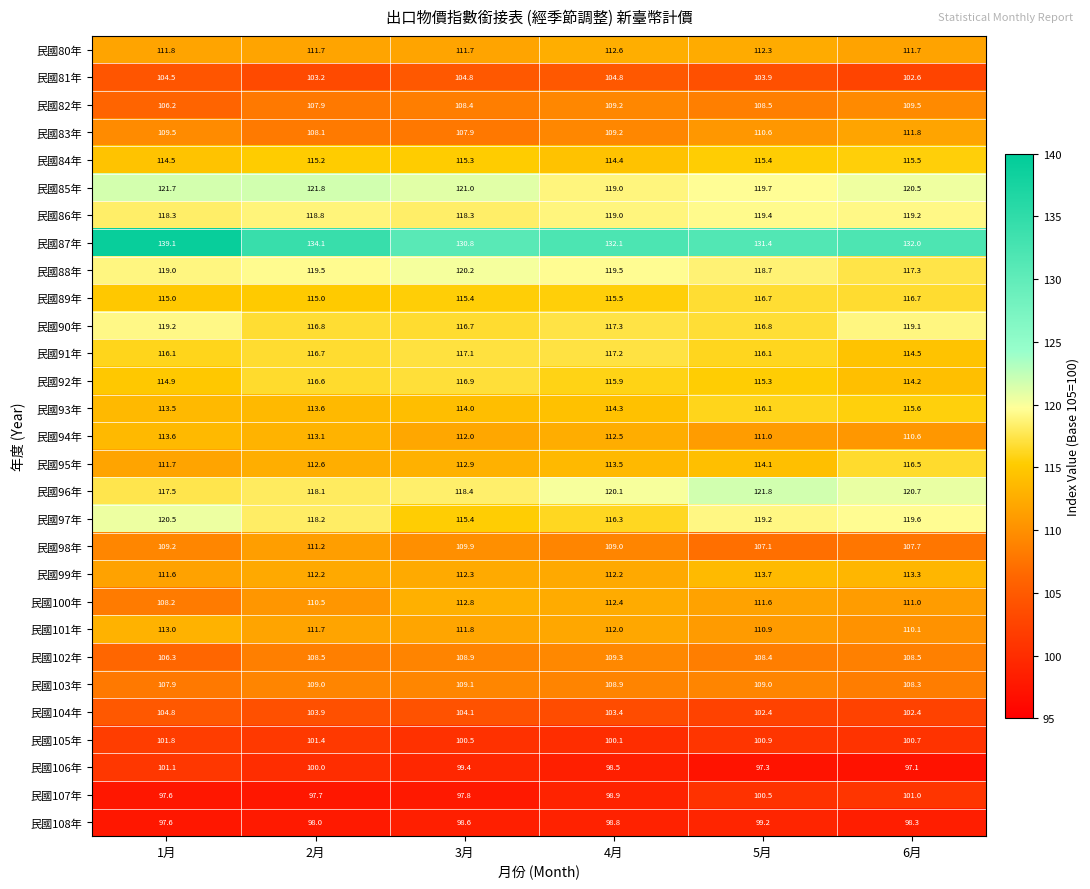

What is the sum of all 民國82年 values?

649.7